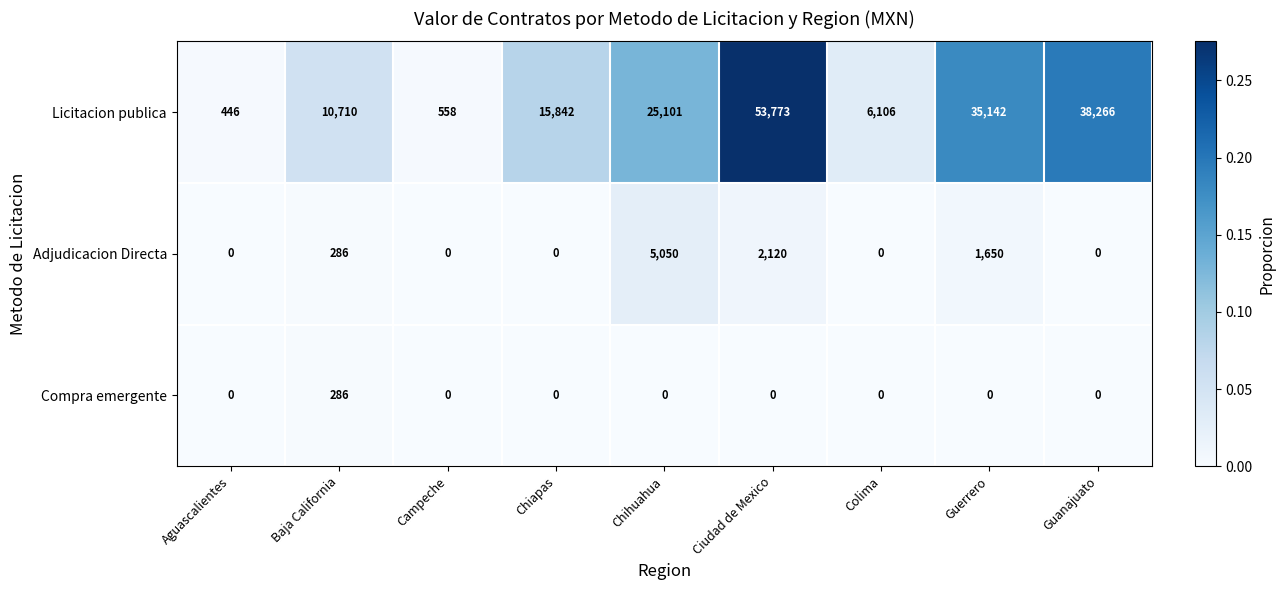

The value of Adjudicacion Directa at Aguascalientes is 0. True or false?

True